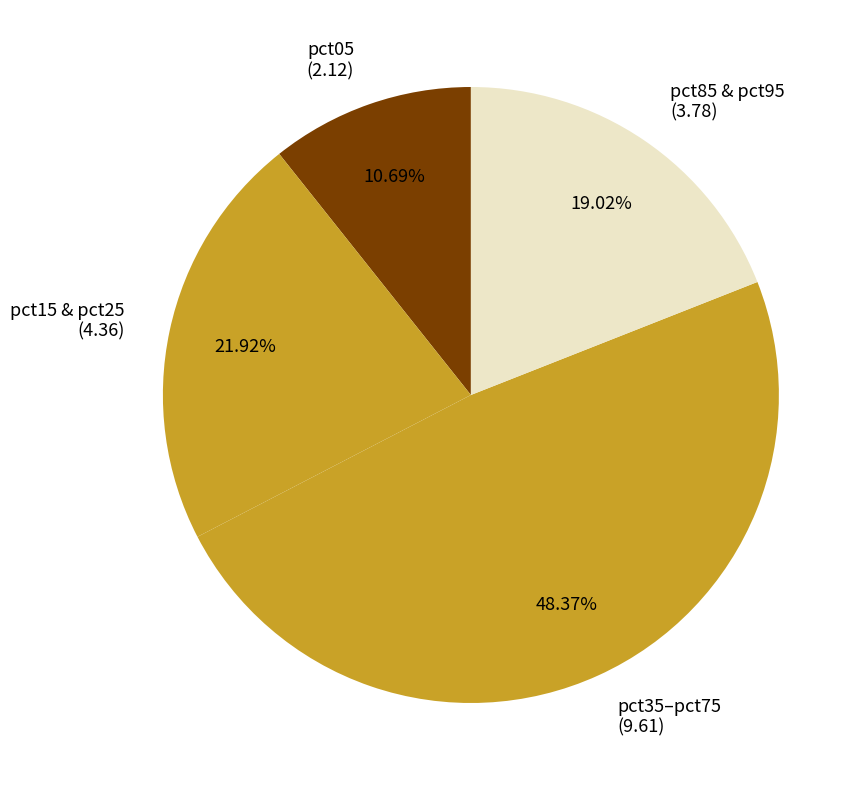

Combined, do pct15 & pct25 (4.36) and pct35–pct75 (9.61) account for over 50%?

Yes